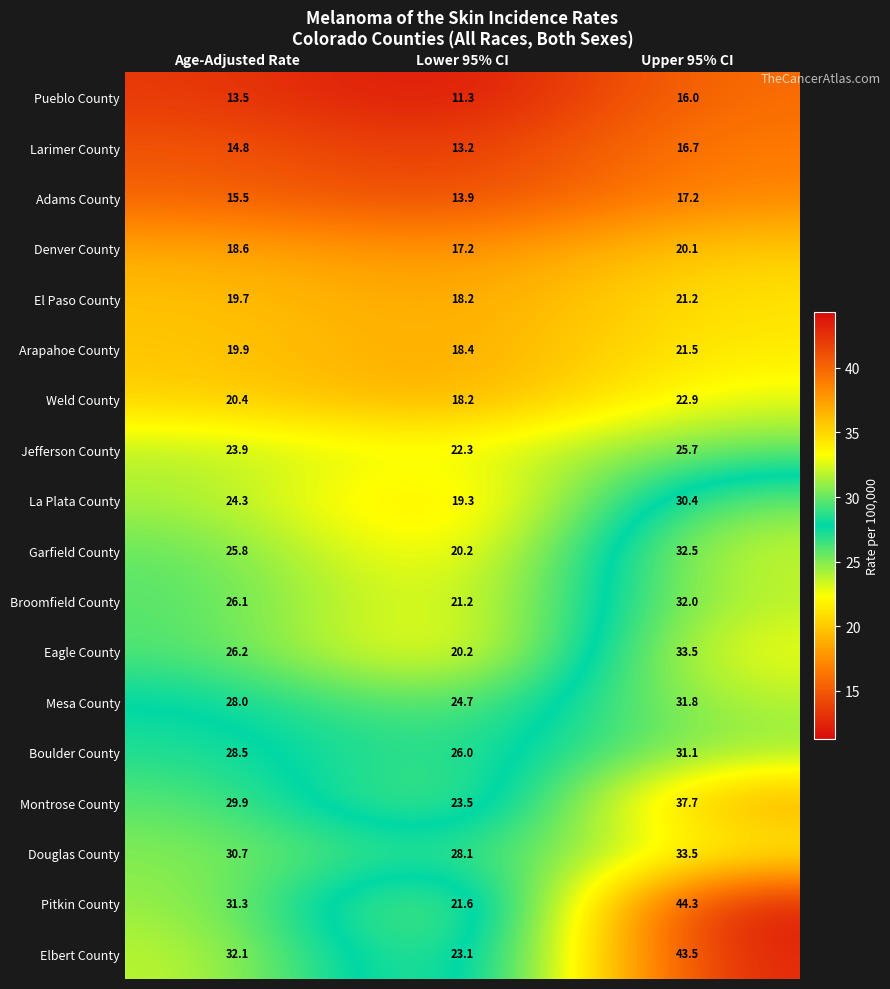

Which label corresponds to the smallest value in the chart?

Lower 95% CI